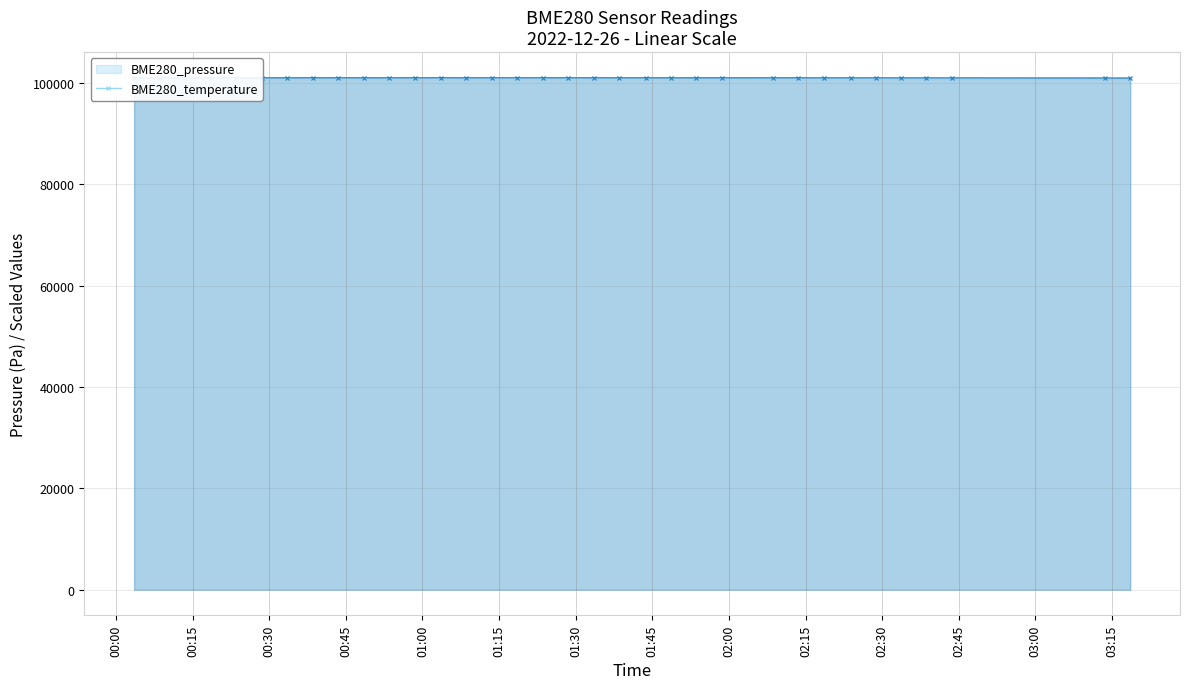

True or false: BME280_temperature and BME280_pressure cross at least once.

True